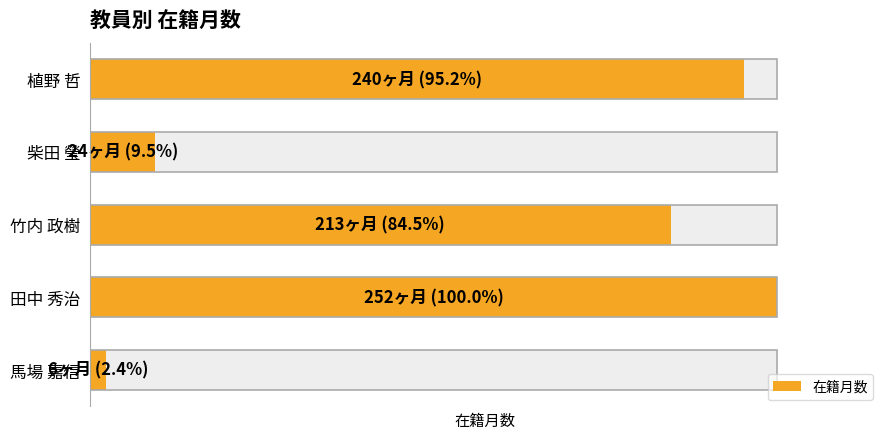

What is the ratio of the value at 植野 哲 to the value at 馬場 嘉信?

40.0